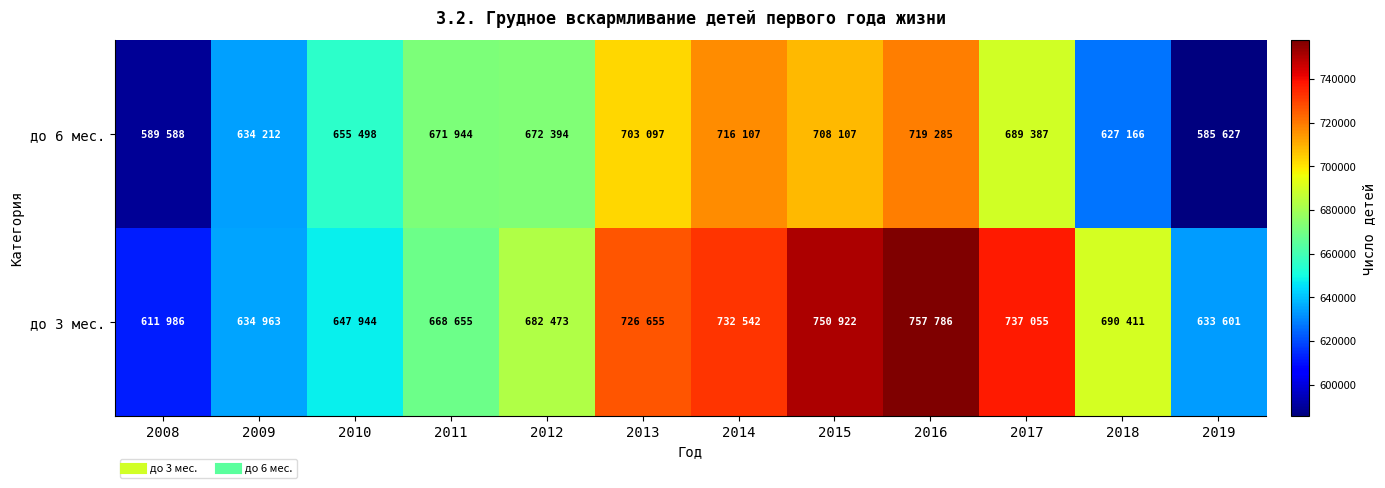

Reading right to left, extract all data points from this chart.

до 3 мес.: 2019=633601	2018=690411	2017=737055	2016=757786	2015=750922	2014=732542	2013=726655	2012=682473	2011=668655	2010=647944	2009=634963	2008=611986
до 6 мес.: 2019=585627	2018=627166	2017=689387	2016=719285	2015=708107	2014=716107	2013=703097	2012=672394	2011=671944	2010=655498	2009=634212	2008=589588